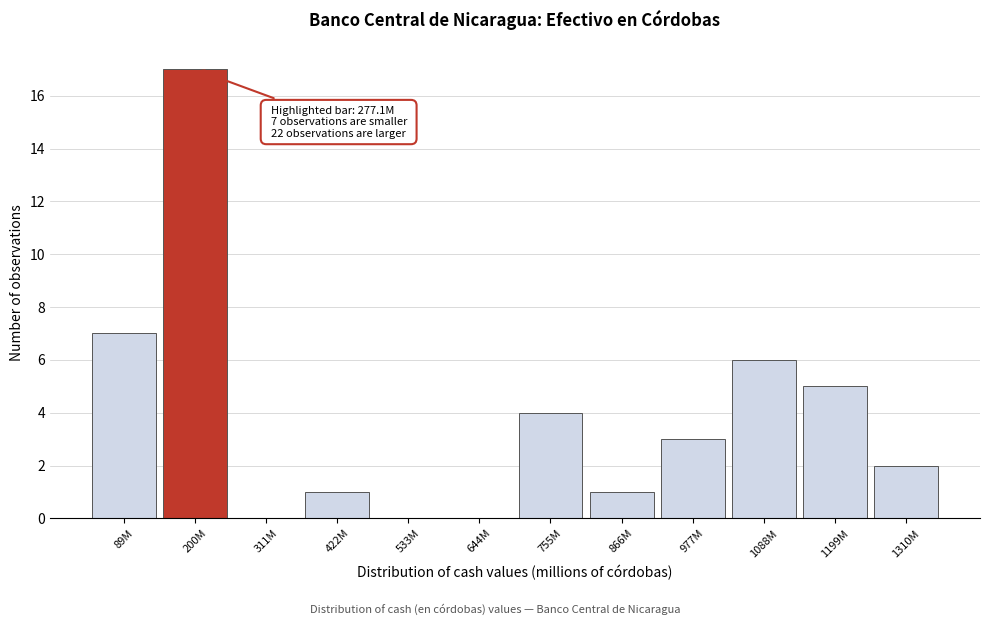

Reading right to left, what are all the values shown in this chart?

1310M=2	1199M=5	1088M=6	977M=3	866M=1	755M=4	644M=0	533M=0	422M=1	311M=0	200M=17	89M=7